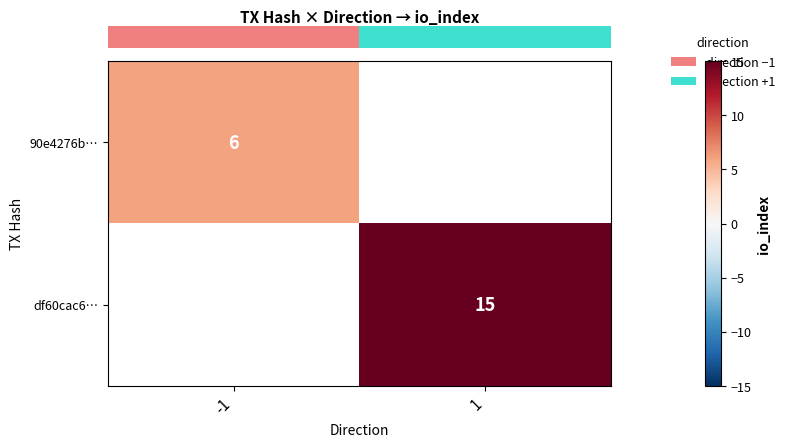

List the series in order of their peak value, lowest first.

row_0, row_1